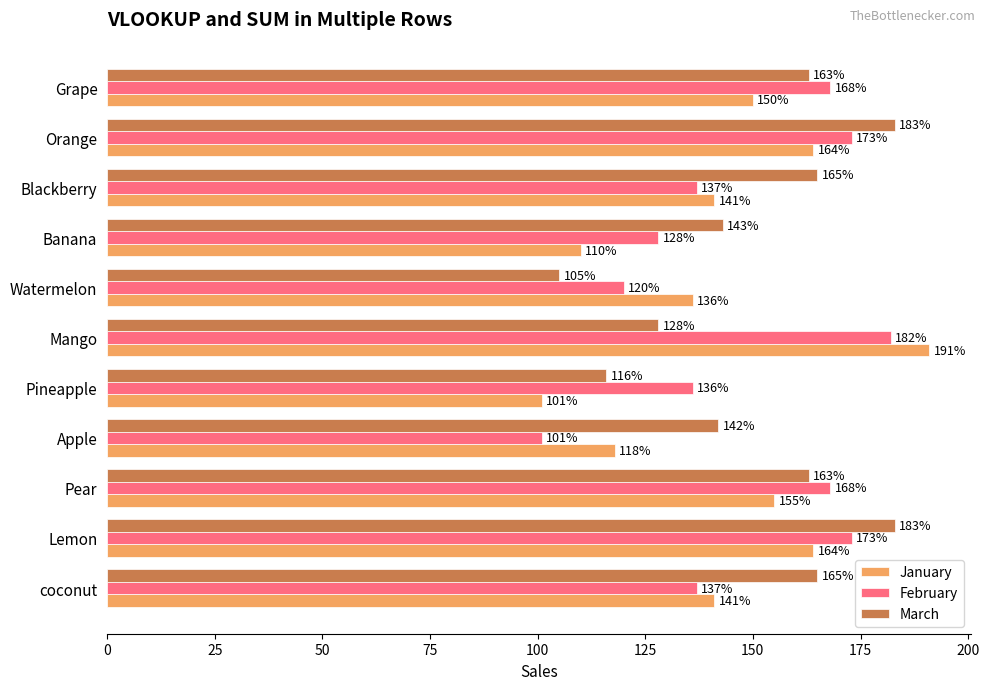

Rank the series by their average value, from highest to lowest.

March, February, January